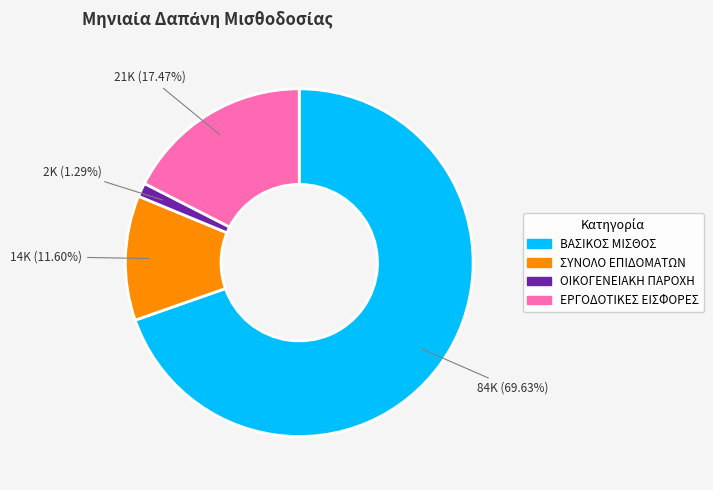

Is there a majority slice in this chart?

Yes